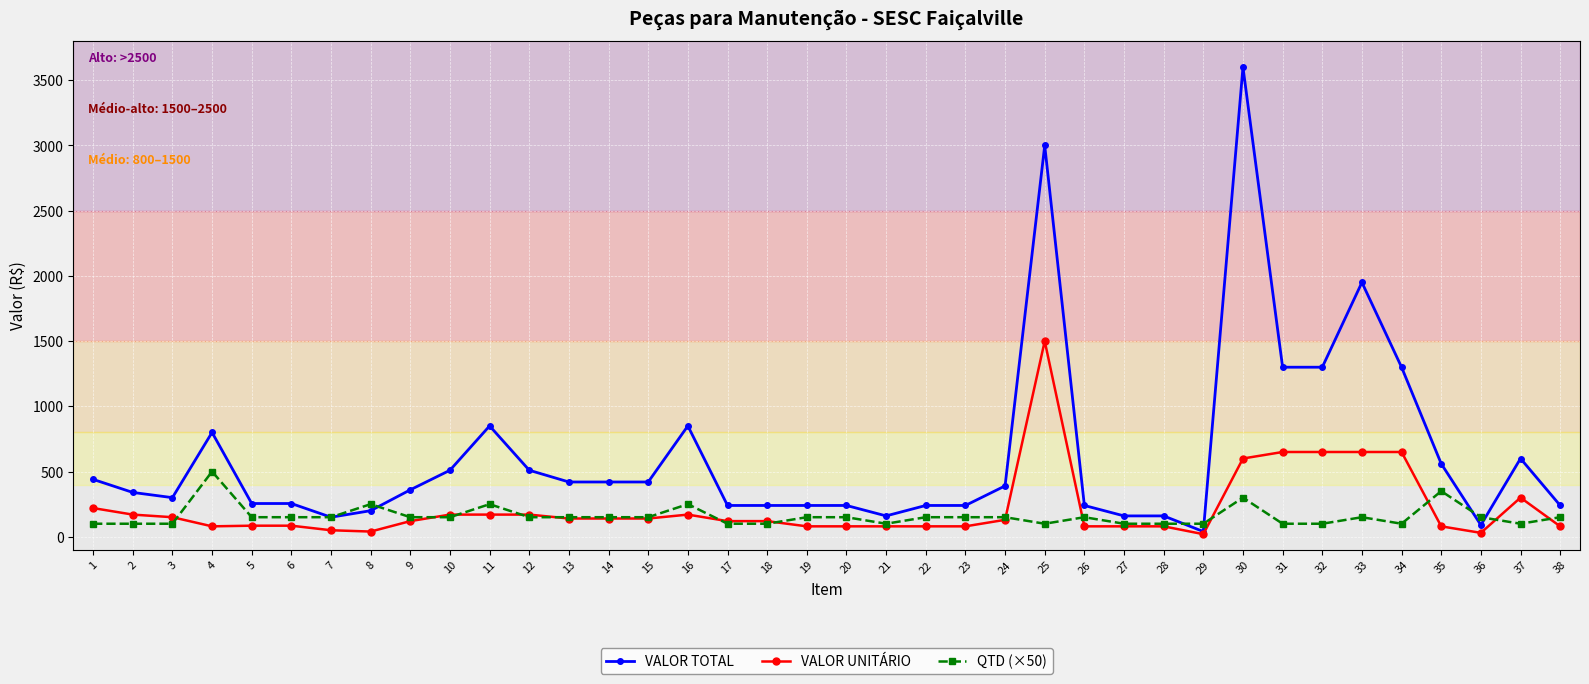

At 20, list the series in order from smallest to largest.

VALOR UNITÁRIO, QTD (×50), VALOR TOTAL